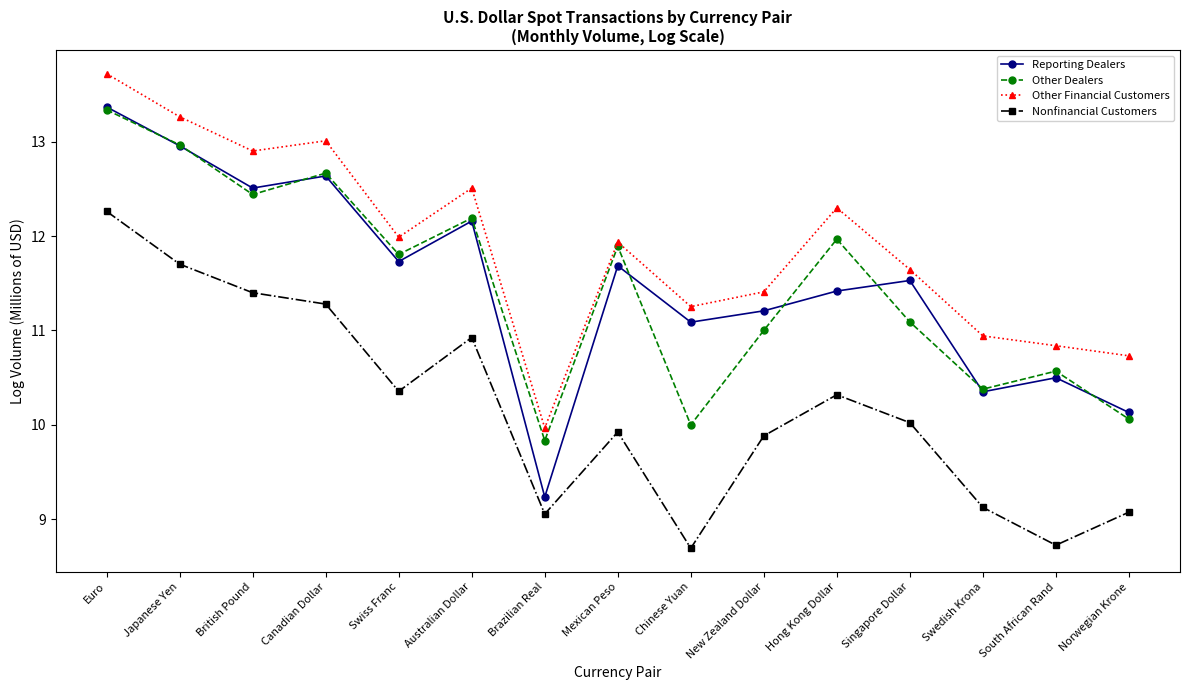

At which category does Reporting Dealers reach its first local valley?

British Pound